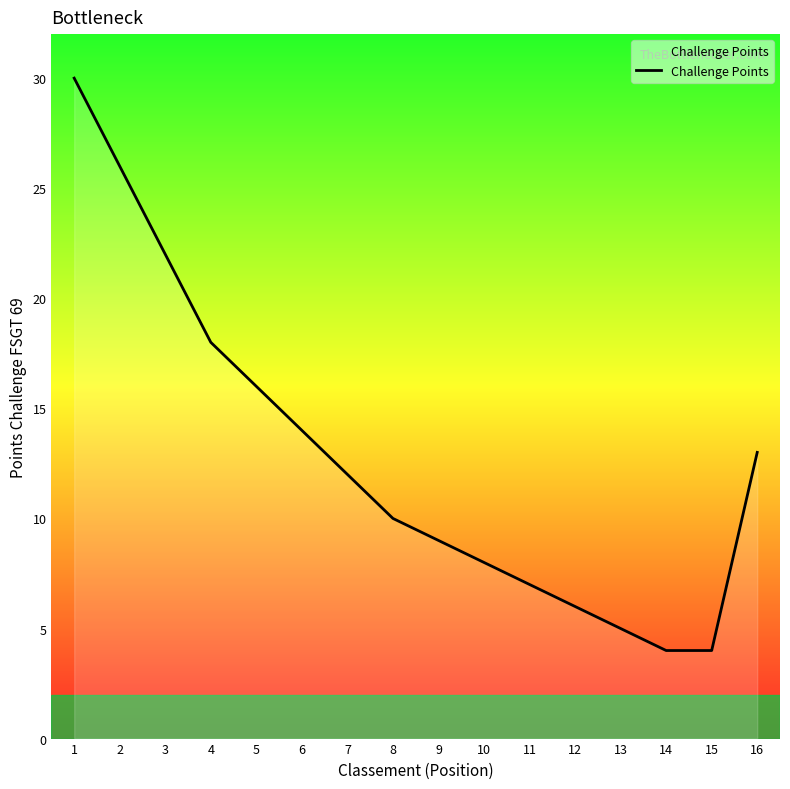

Is it true that the value at 7 is 17?

False